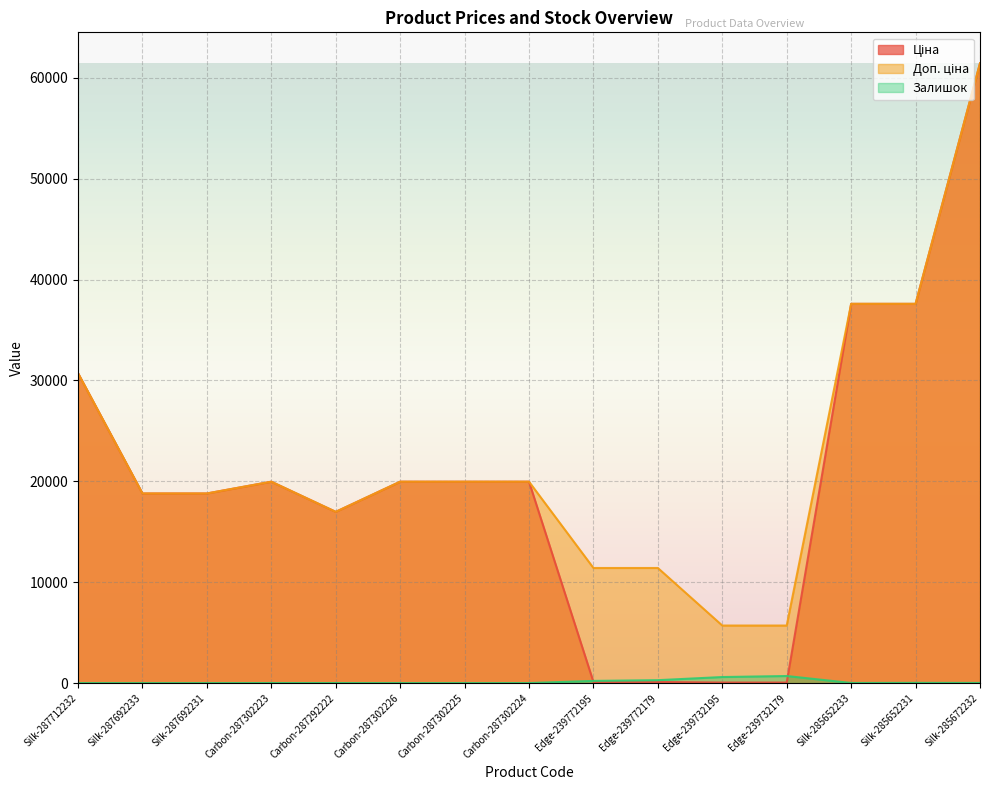

What is the sum of the Ціна values at Carbon-287302223 and Silk-287712232?

50681.3